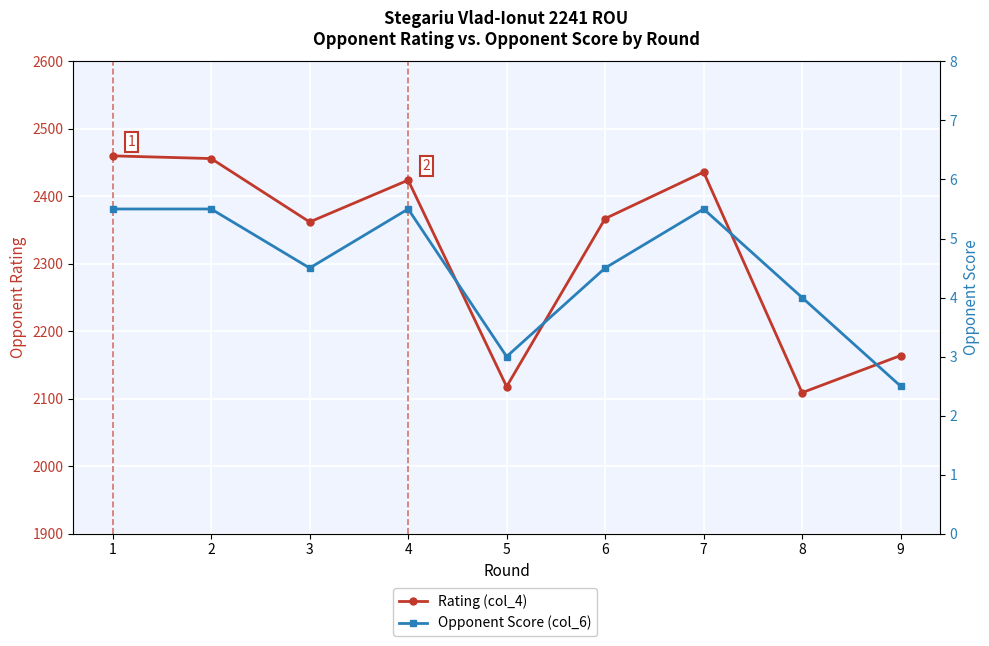

How many lines are shown in the chart?

2